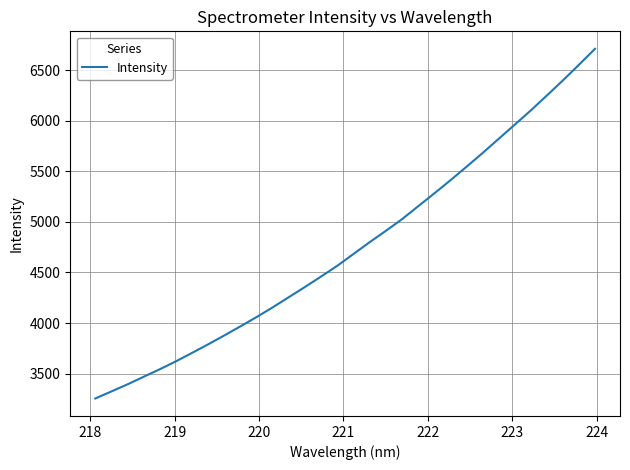

How many values are below 4681?

16